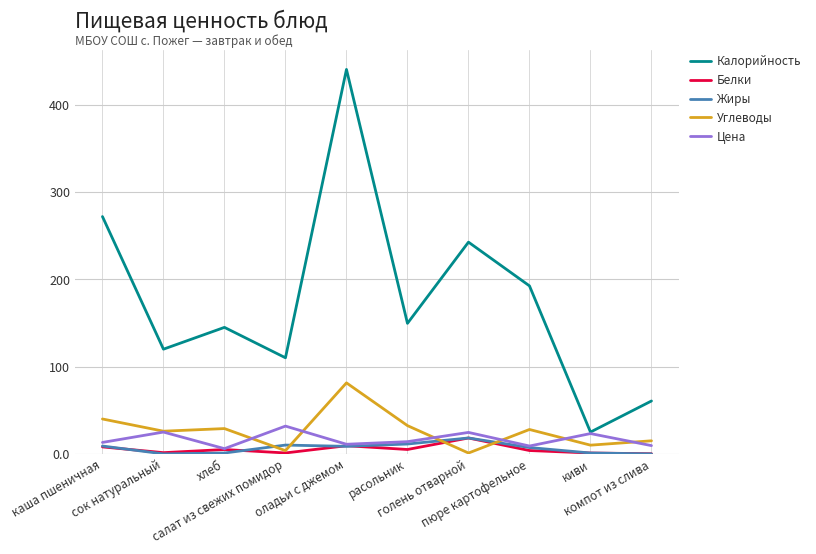

True or false: Калорийность and Жиры cross at least once.

False